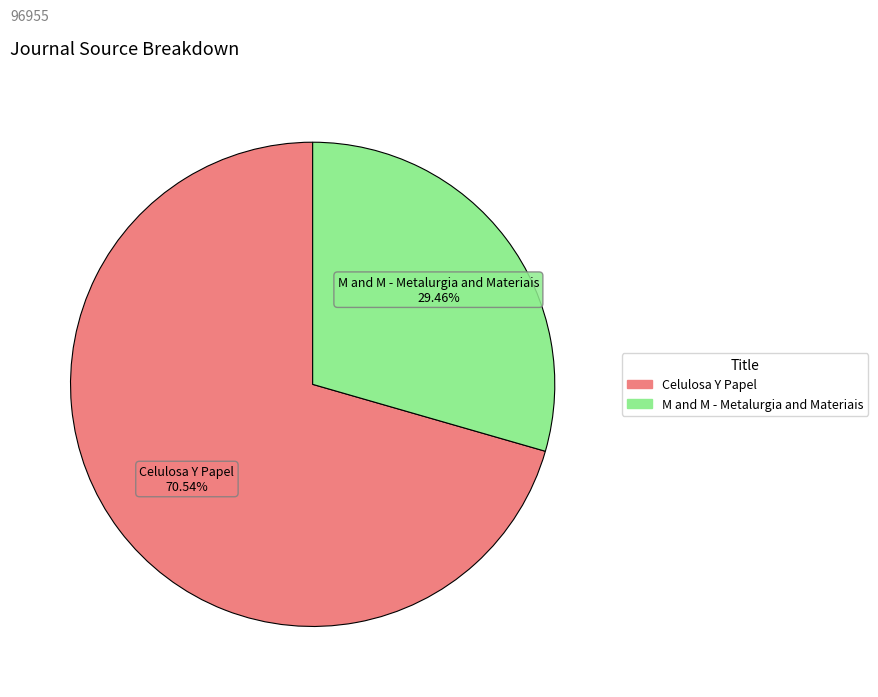

Does any single category account for the majority?

Yes